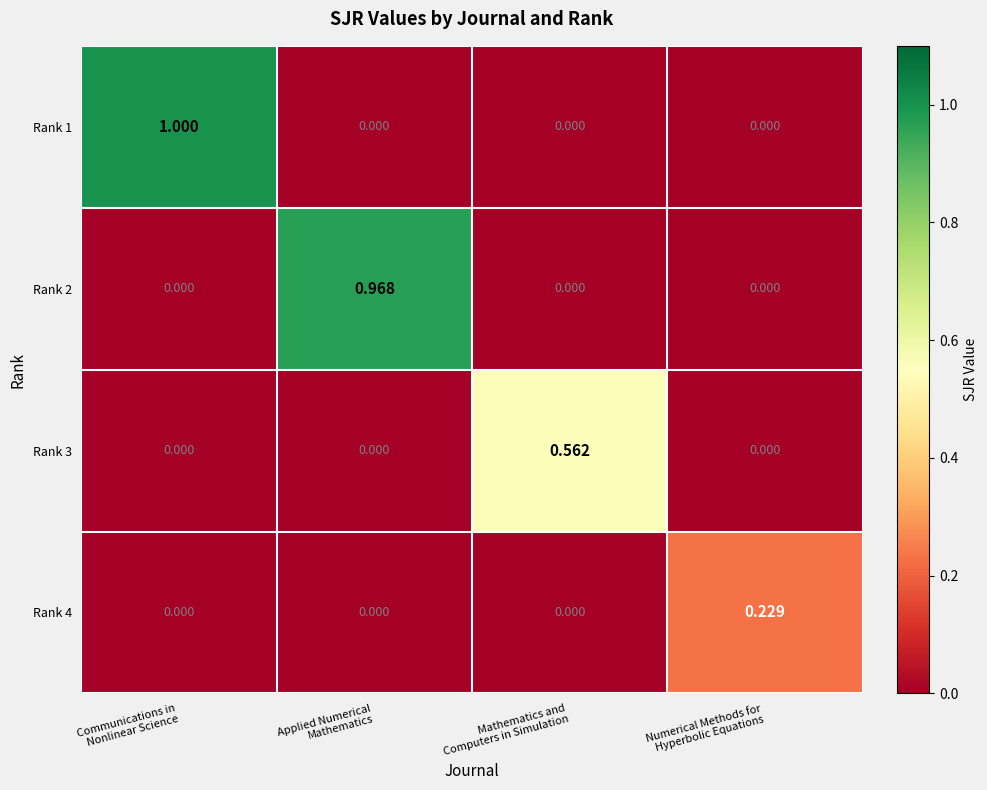

At how many categories does at least one series exceed 0?

4